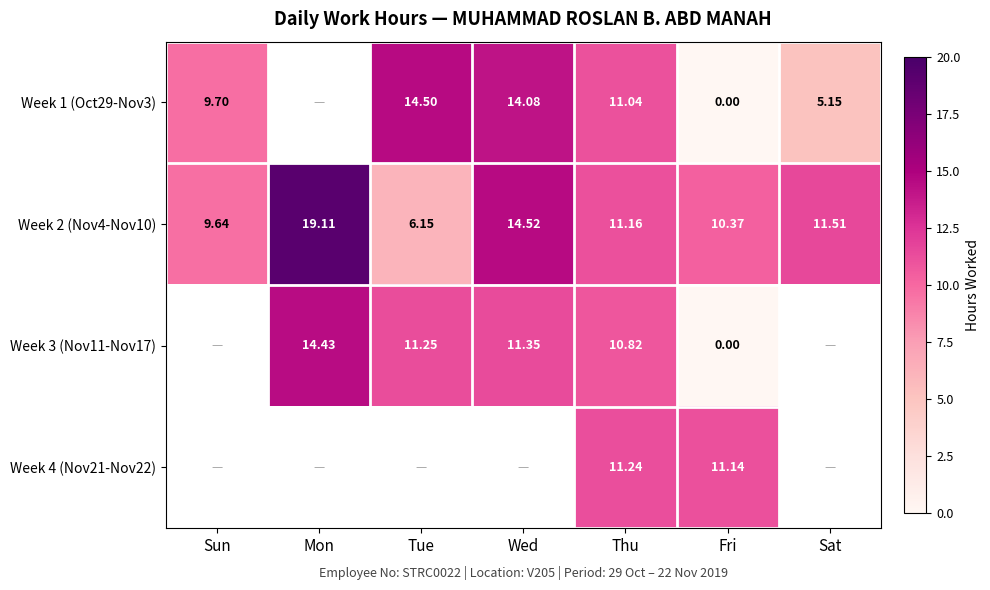

At which label does Week 2 (Nov4-Nov10) first exceed 11?

Mon